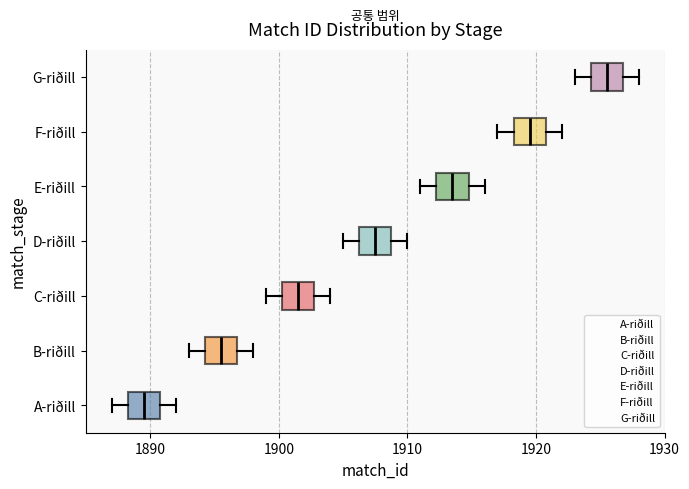

Where is the right edge of the box for E-riðill on the x-axis? The values are not printed on the chart, so give them approximately, as read against the axis.

1915